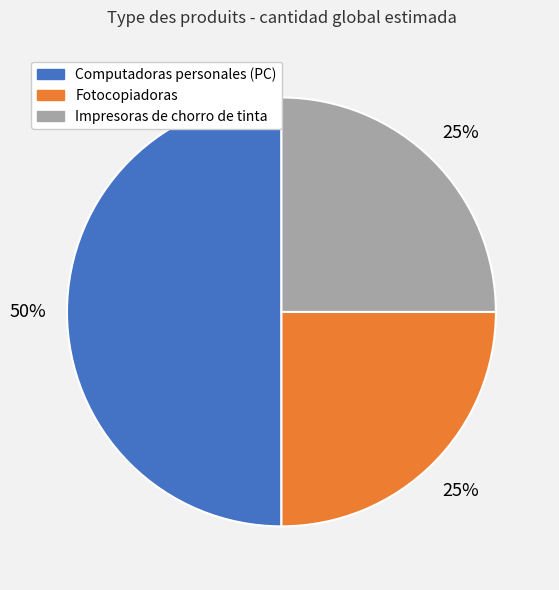

Do Fotocopiadoras and Computadoras personales (PC) together represent more than half of the pie?

Yes